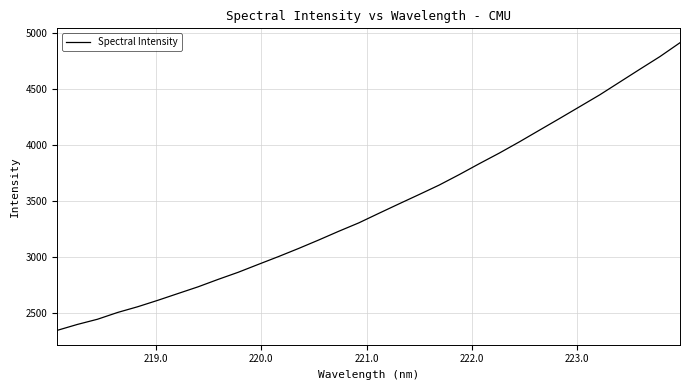

What is the minimum value shown in the chart?

2349.6